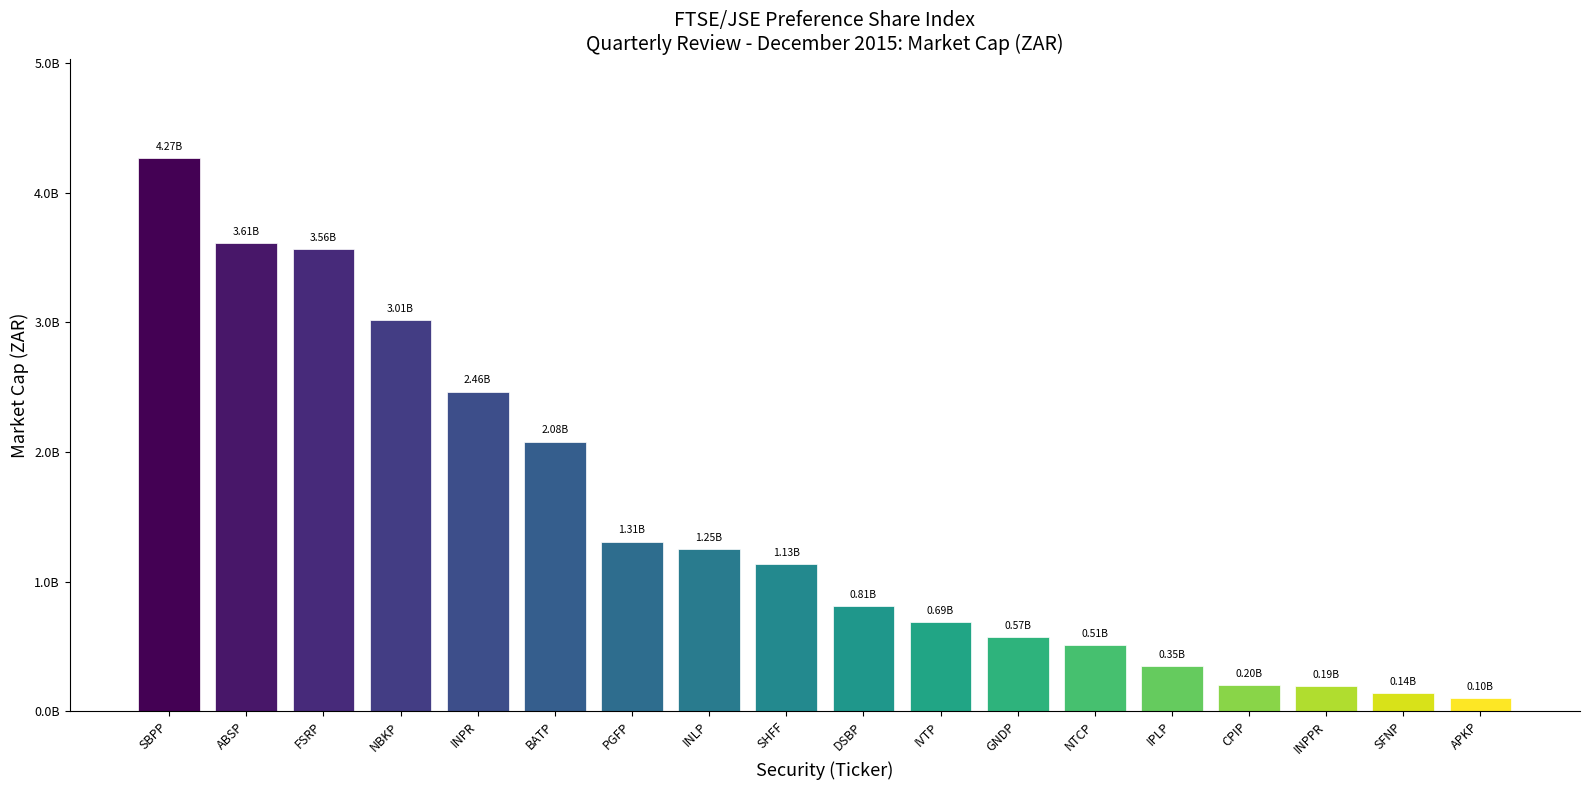

Is it true that the value at GNDP is 570688000.0?

True